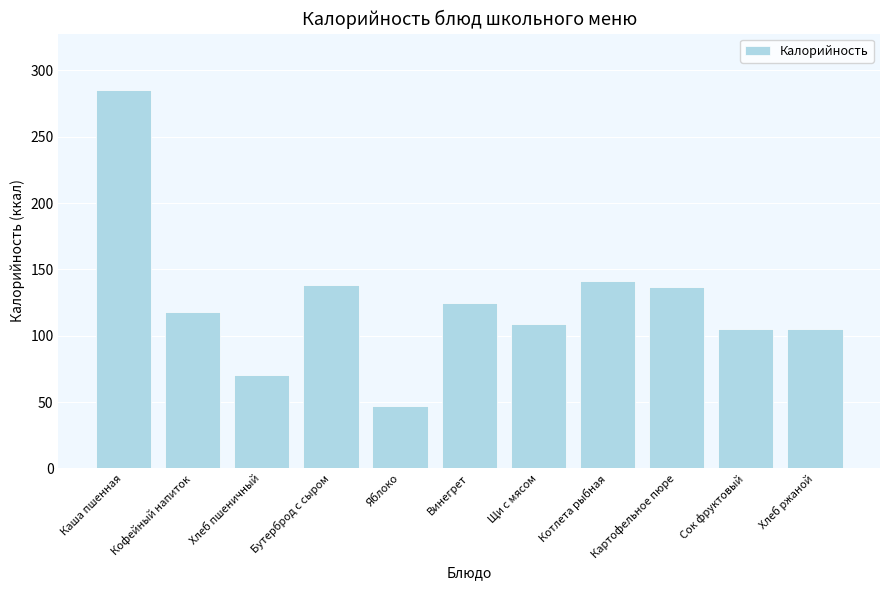

What is the difference between the maximum and second lowest values?

214.9